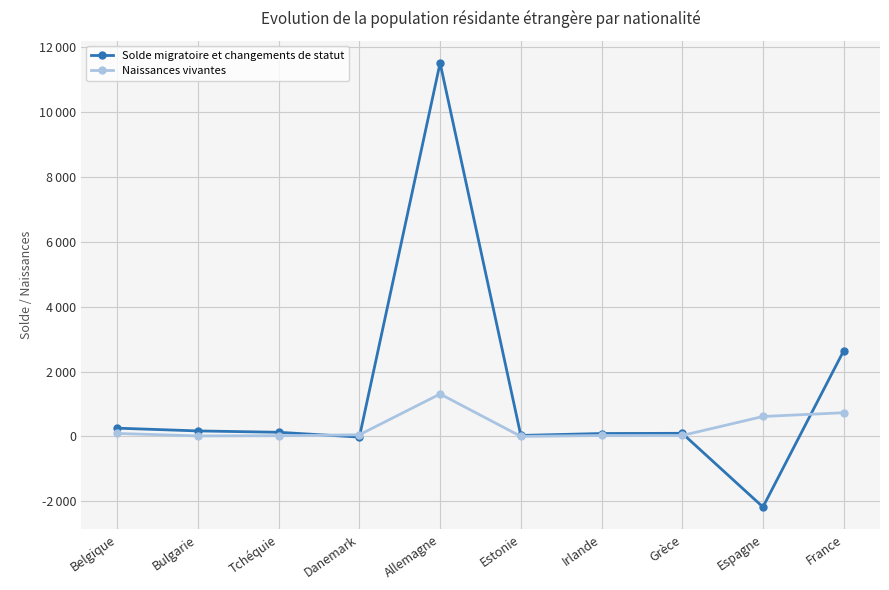

What is the average value of the Solde migratoire et changements de statut series?

1272